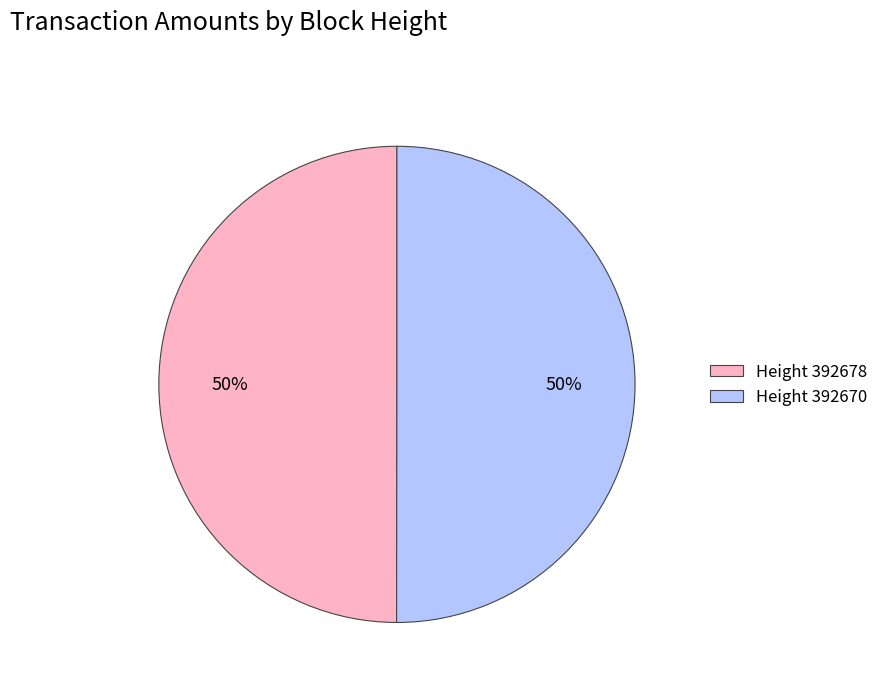

Is the sum of Height 392678 and Height 392670 greater than half?

Yes